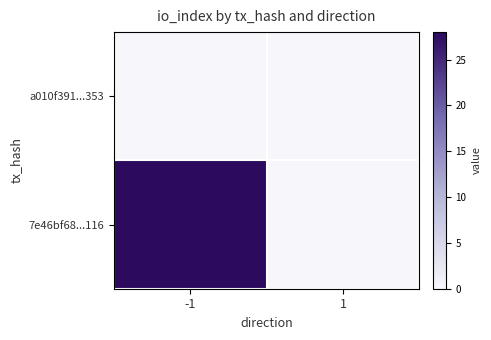

At how many categories does at least one series exceed 7?

1